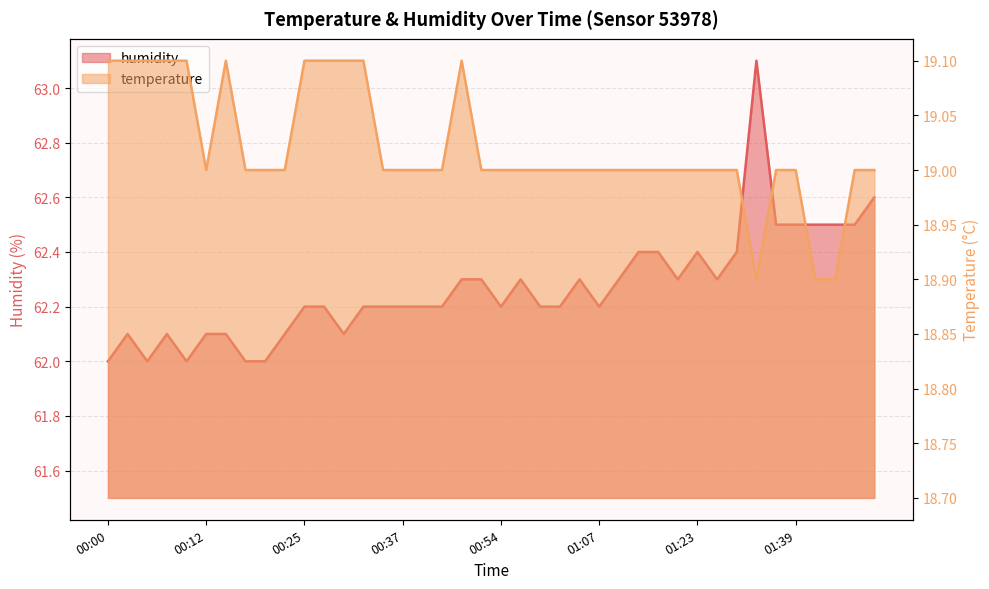

At which category is the sum across all series the highest?

01:34